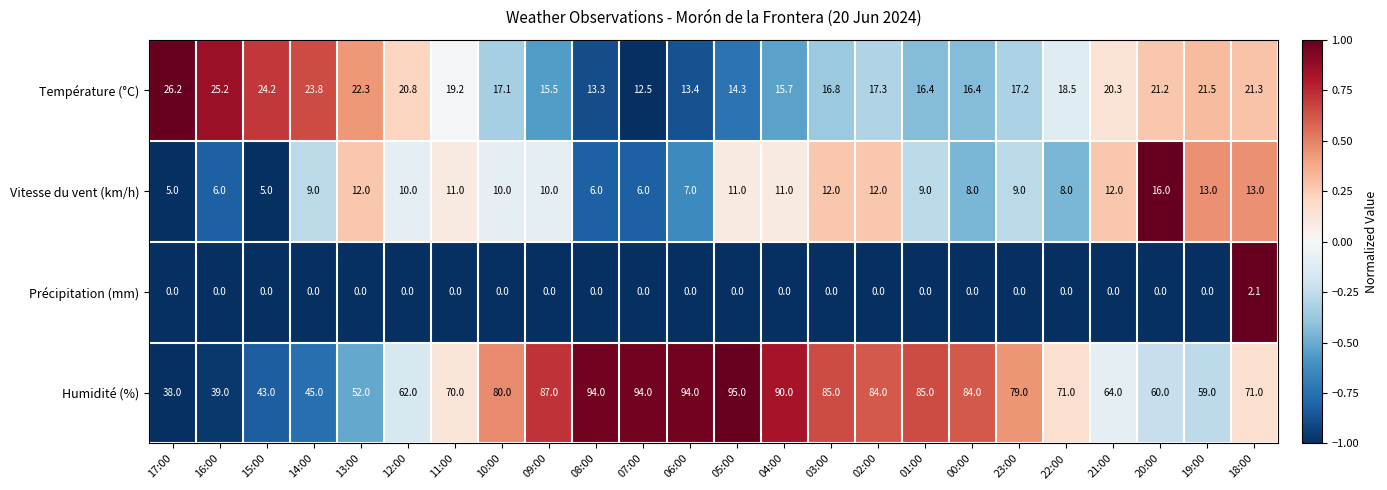

What is the difference between the highest and lowest values at 01:00?

85.0